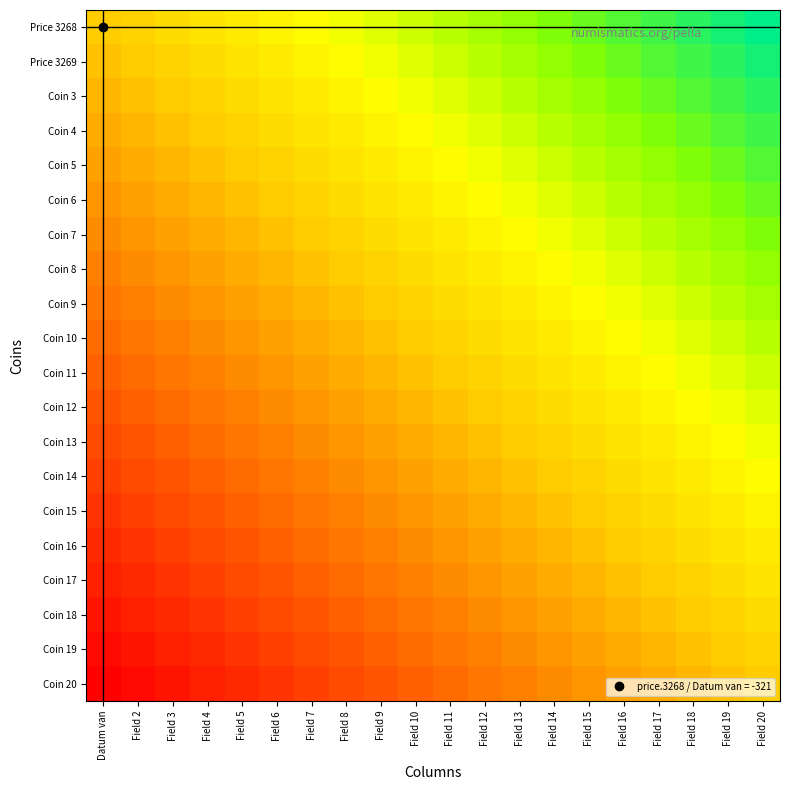

List the series in order of their peak value, lowest first.

Coin 20, Coin 19, Coin 18, Coin 17, Coin 16, Coin 15, Coin 14, Coin 13, Coin 12, Coin 11, Coin 10, Coin 9, Coin 8, Coin 7, Coin 6, Coin 5, Coin 4, Coin 3, Price 3269, Price 3268